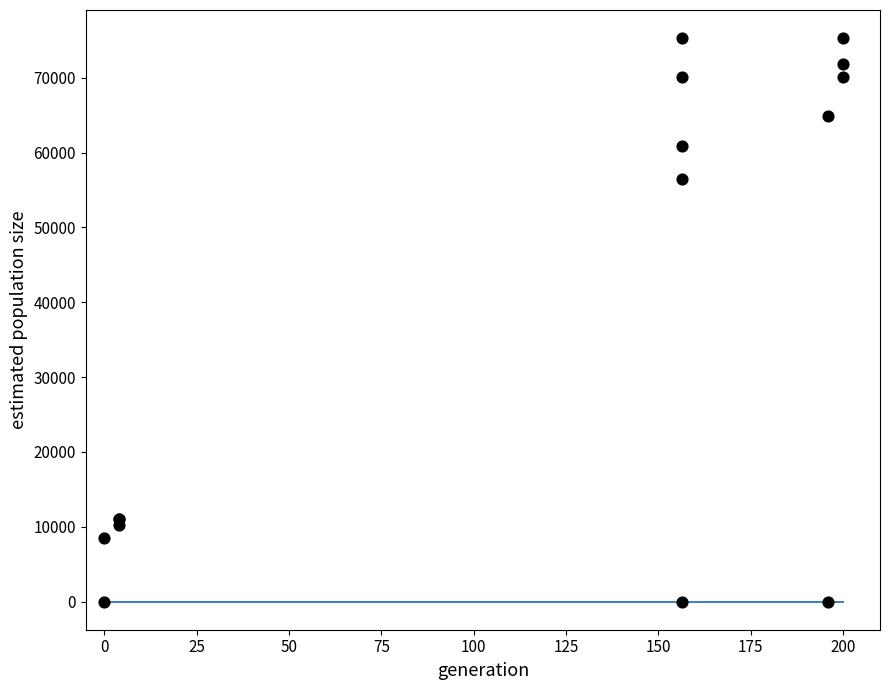

What Y value in the scatter plot is closest to 37650?

56468.8